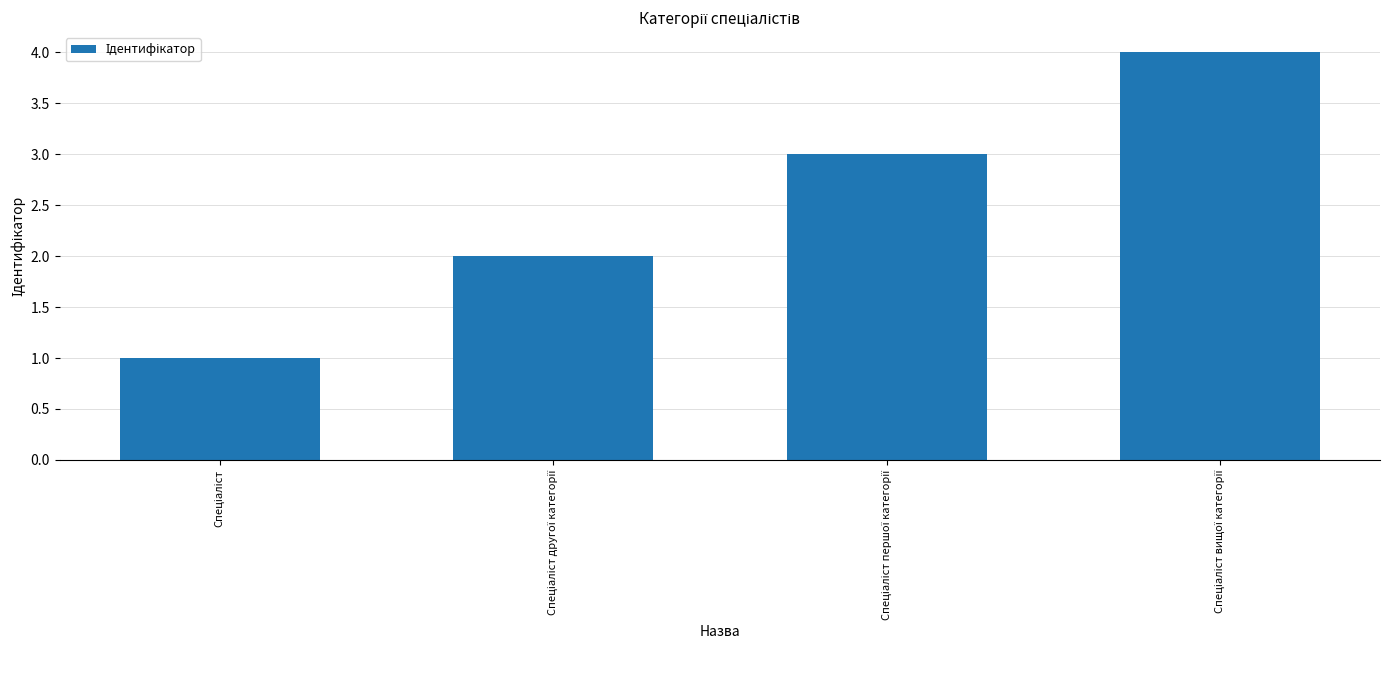

What is the sum of all values?

10